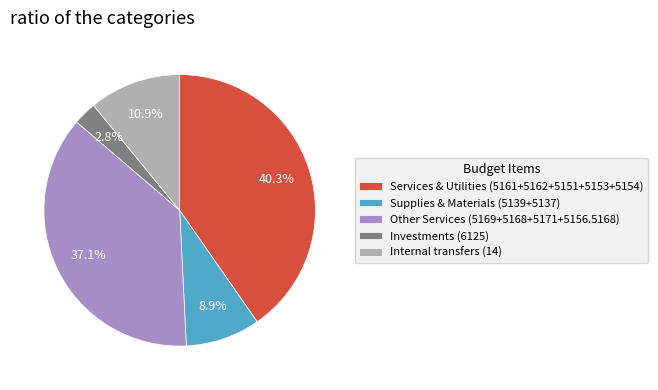

Which category has the smallest portion of the pie?

Investments (6125)